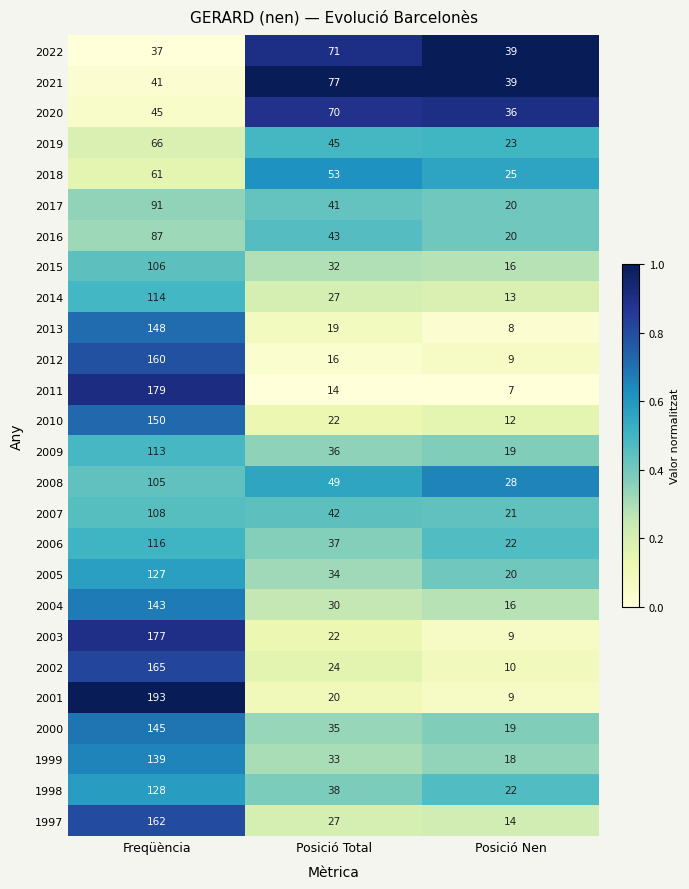

The 2015 series shows 106 at Freqüència. True or false?

True